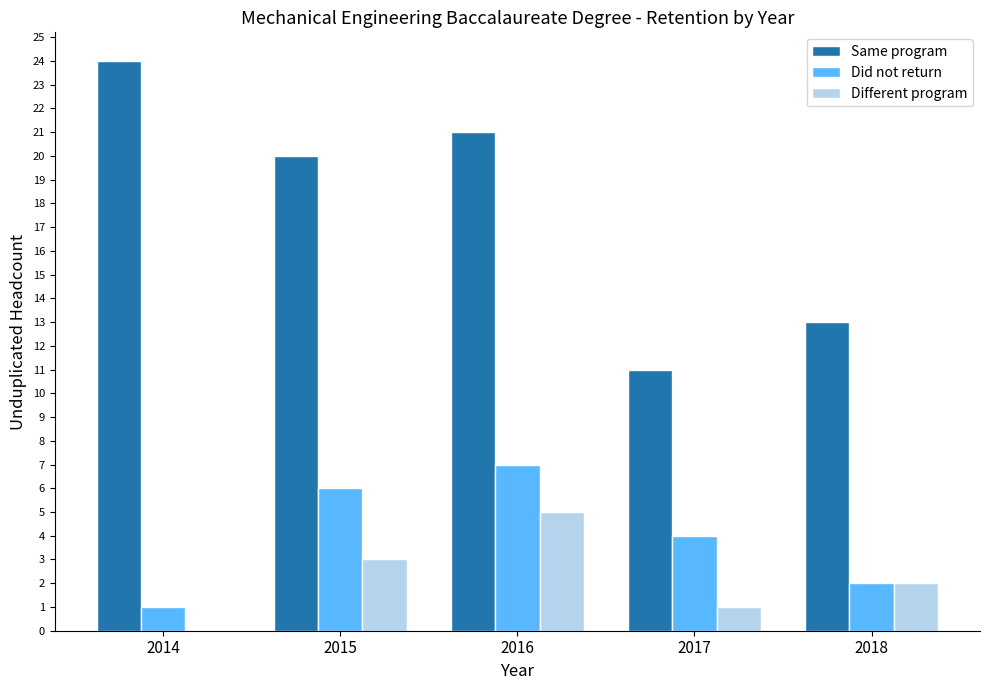

What is the spread (max minus min) of values at 2014?

24